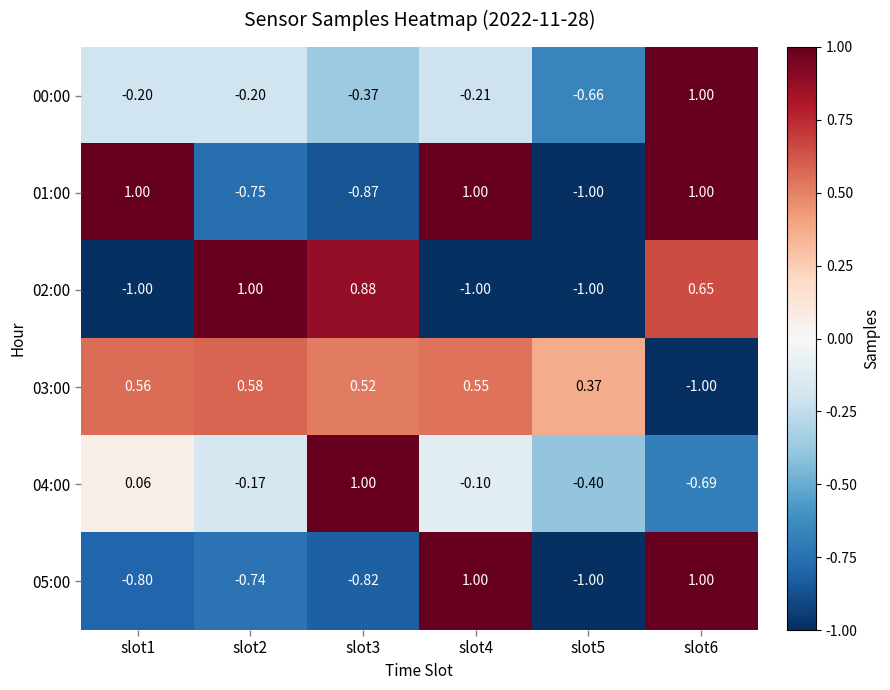

Is the value of 01:00 at slot6 greater than the value of 03:00 at slot4?

Yes